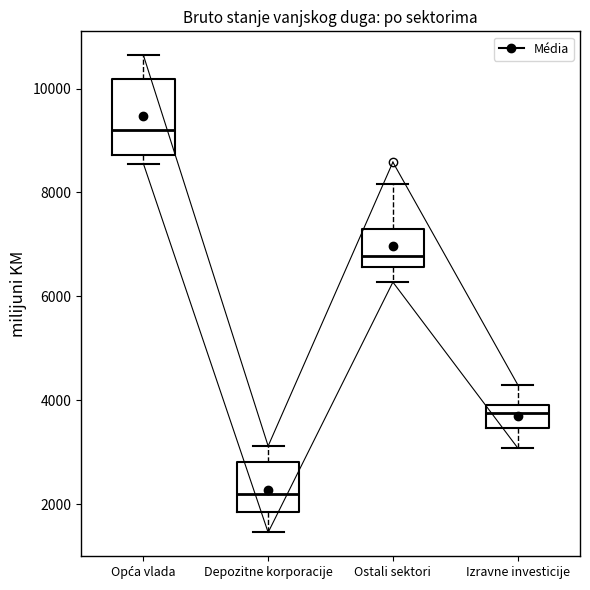

Comparing the boxes themselves (not the whiskers), which one is the tallest?

Opća vlada